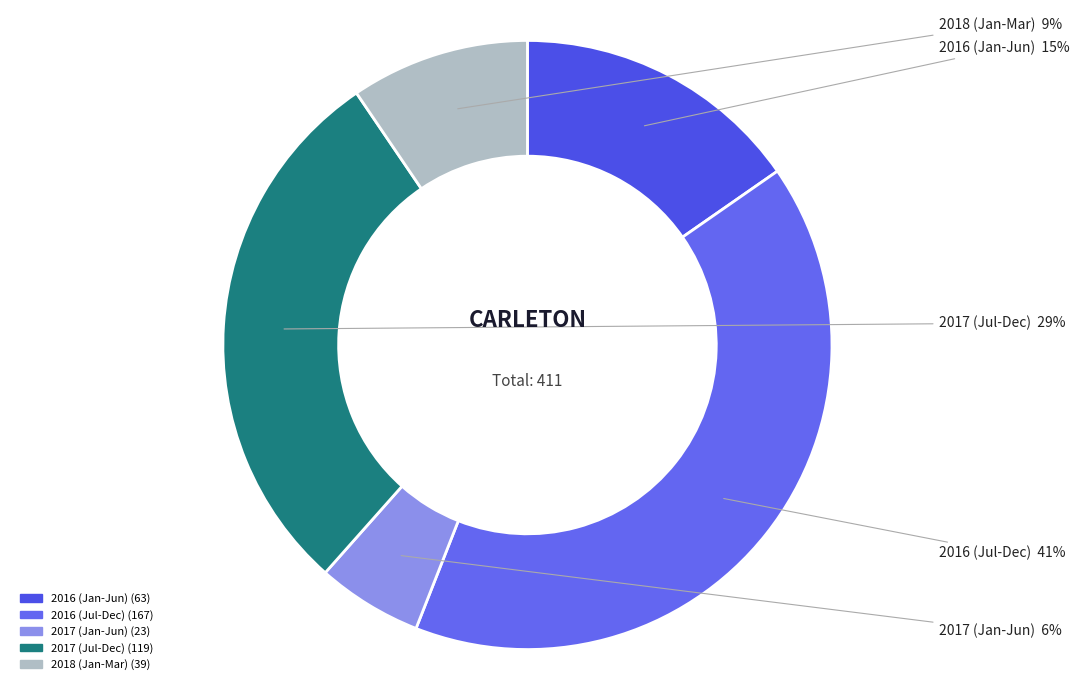

How many slices are in this pie chart?

5